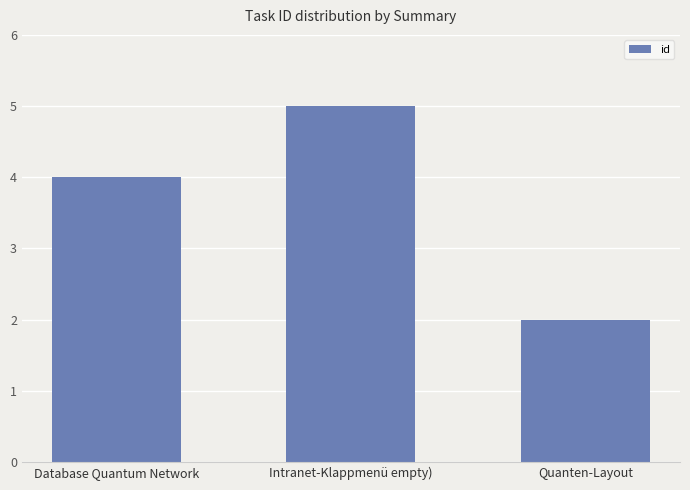

What is the smallest value displayed?

2